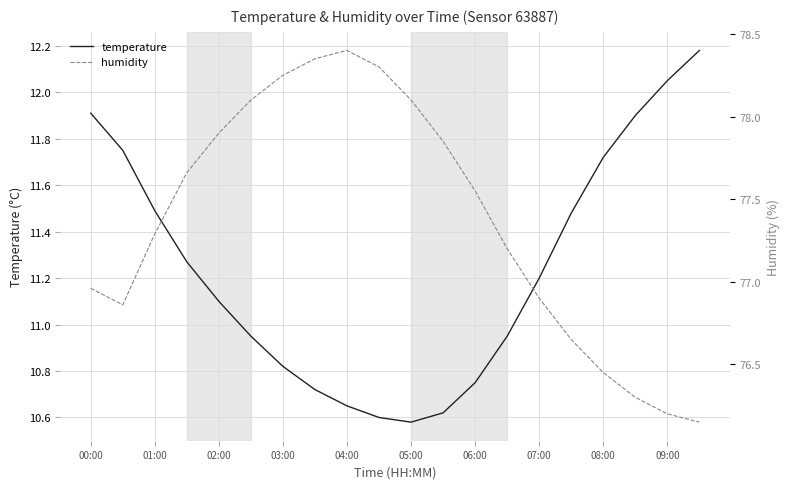

True or false: temperature and humidity cross at least once.

False